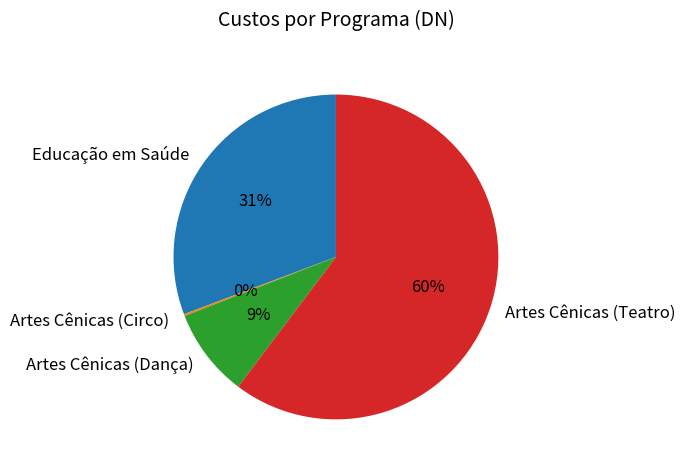

To the nearest percent, what is the combined percentage of Educação em Saúde and Artes Cênicas (Teatro)?

91%